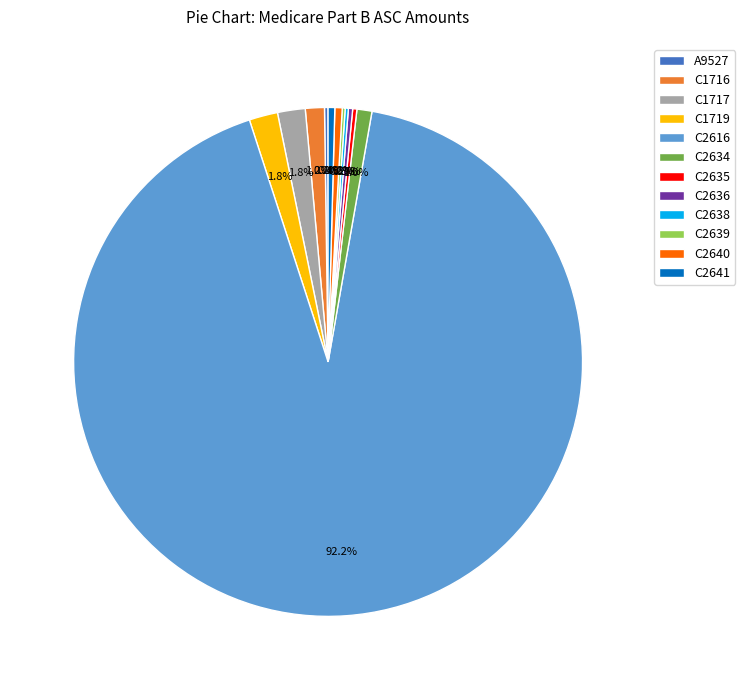

Which category accounts for the majority?

C2616